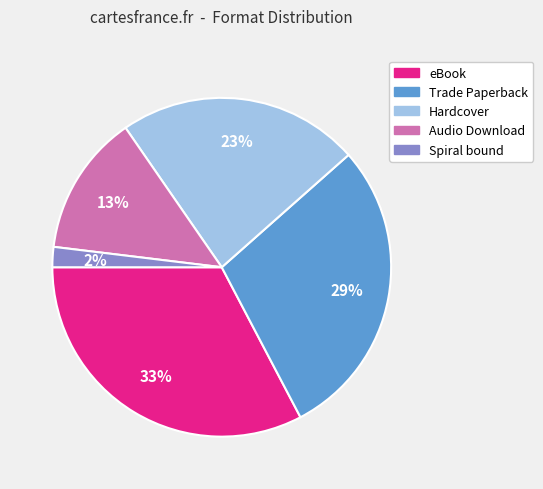

To the nearest percent, what percentage of the pie is Hardcover?

23%